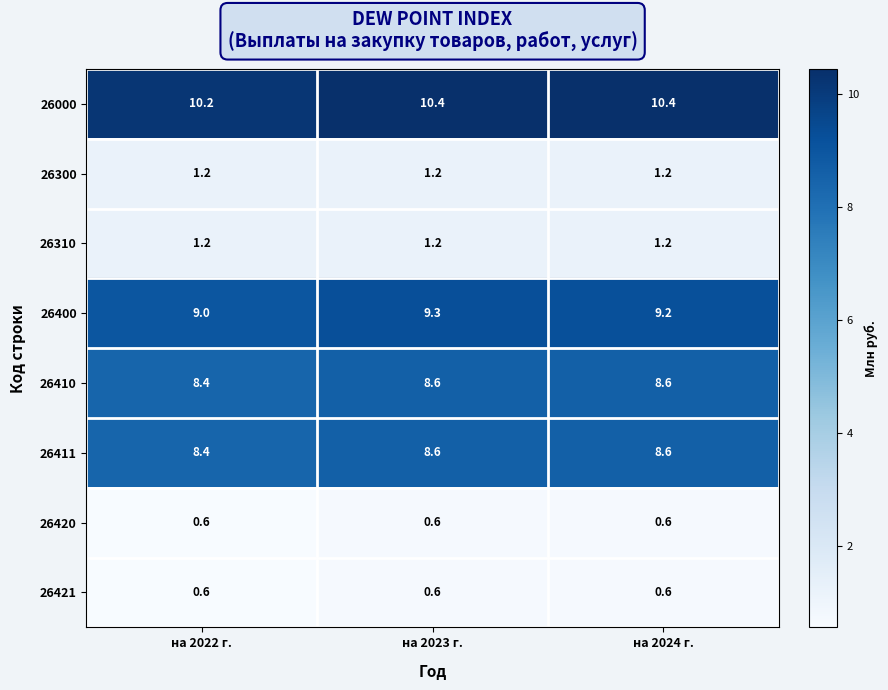

What value does the 26411 series have at на 2022 г.?

8.4